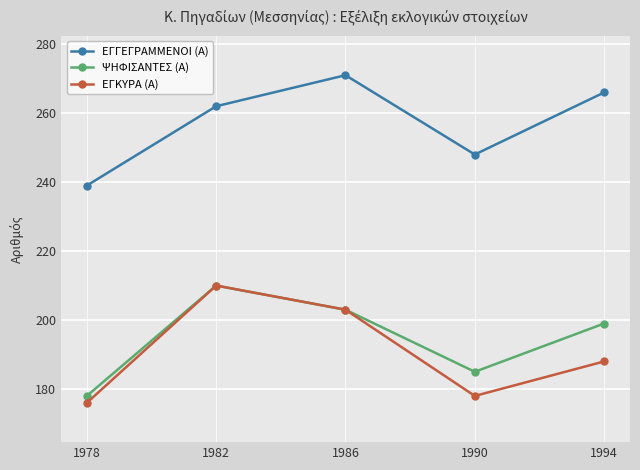

Where does the ΨΗΦΙΣΑΝΤΕΣ (Α) series first go above 199?

1982